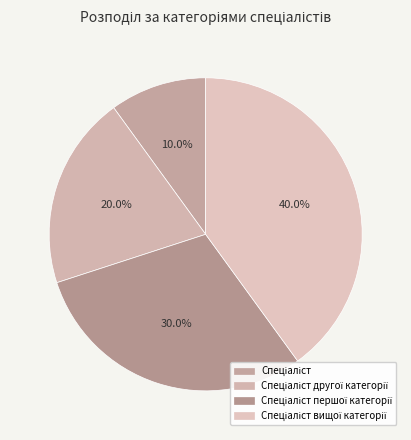

To the nearest percent, what portion does Спеціаліст represent?

10%